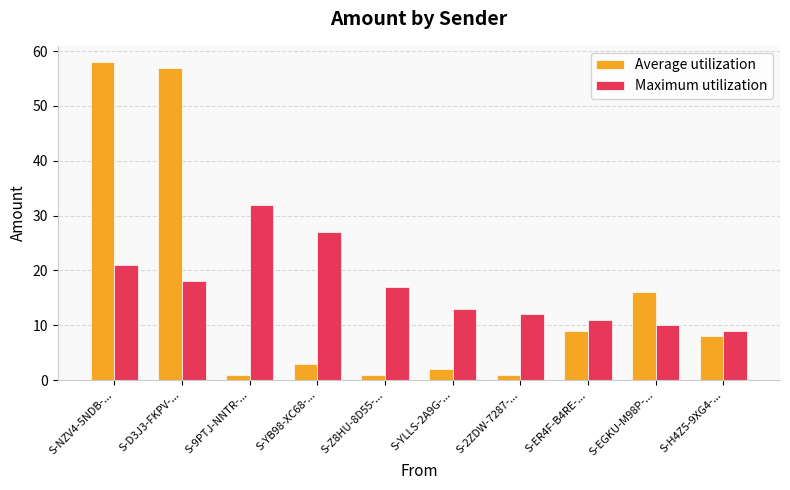

What is the sum of the Maximum utilization values at S-YLLS-2A9G-... and S-ER4F-B4RE-...?

24.0